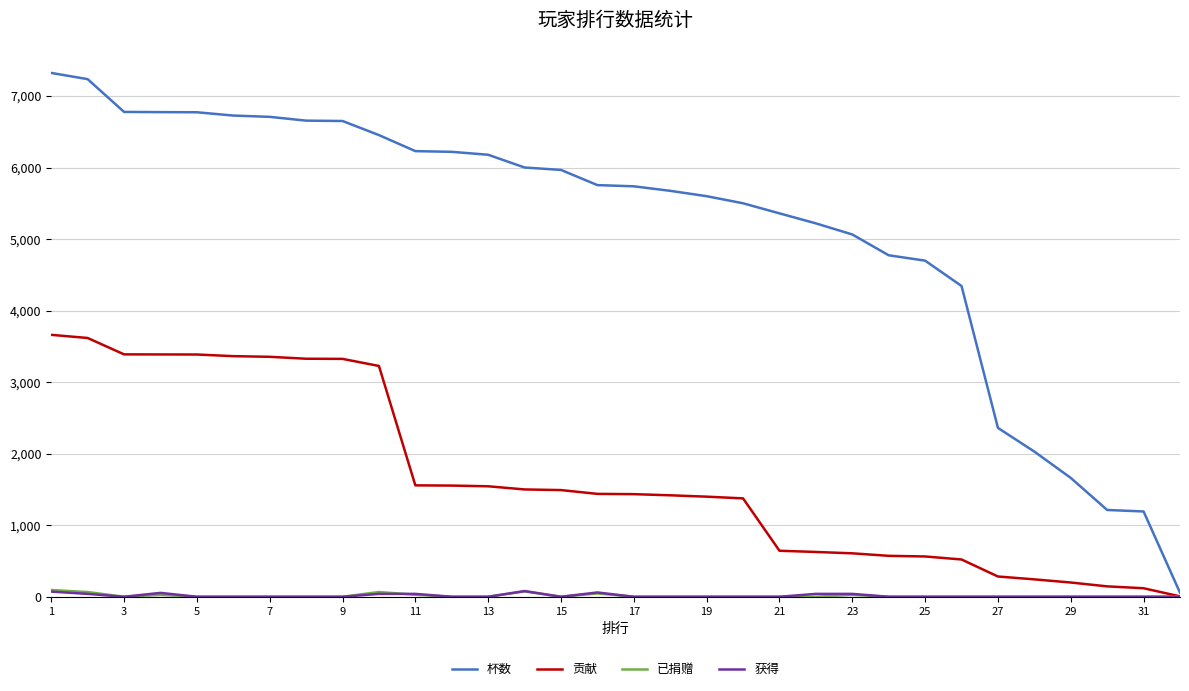

How many distinct data groups are displayed?

4